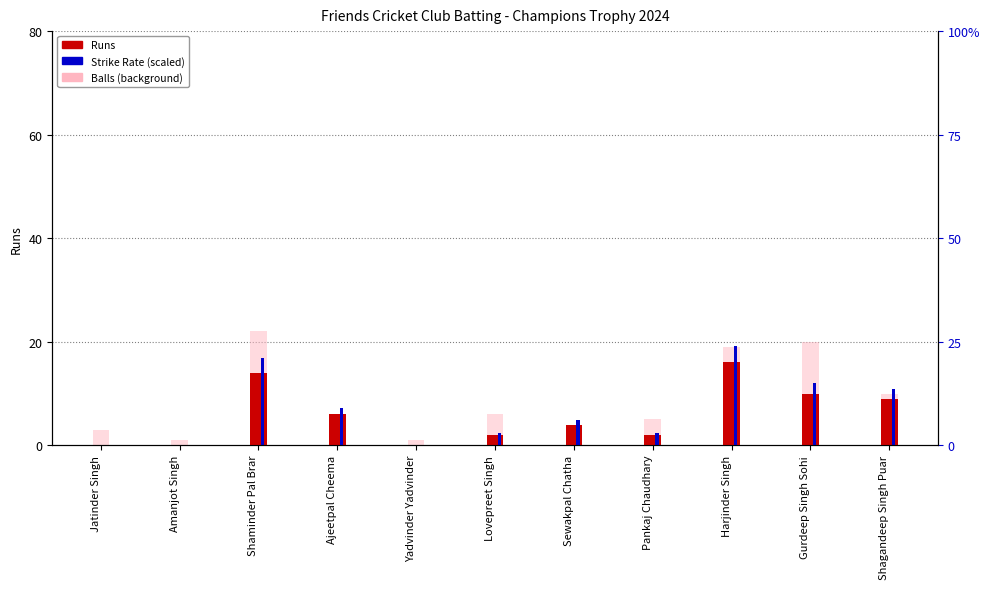

Reading left to right, what are all the values shown in this chart?

Runs: 0.0	0.0	14.0	6.0	0.0	2.0	4.0	2.0	16.0	10.0	9.0
Balls (background): 3.0	1.0	22.0	4.0	1.0	6.0	3.0	5.0	19.0	20.0	10.0
Strike Rate (scaled): 0.0	0.0	16.8	7.2	0.0	2.4	4.8	2.4	19.2	12.0	10.8